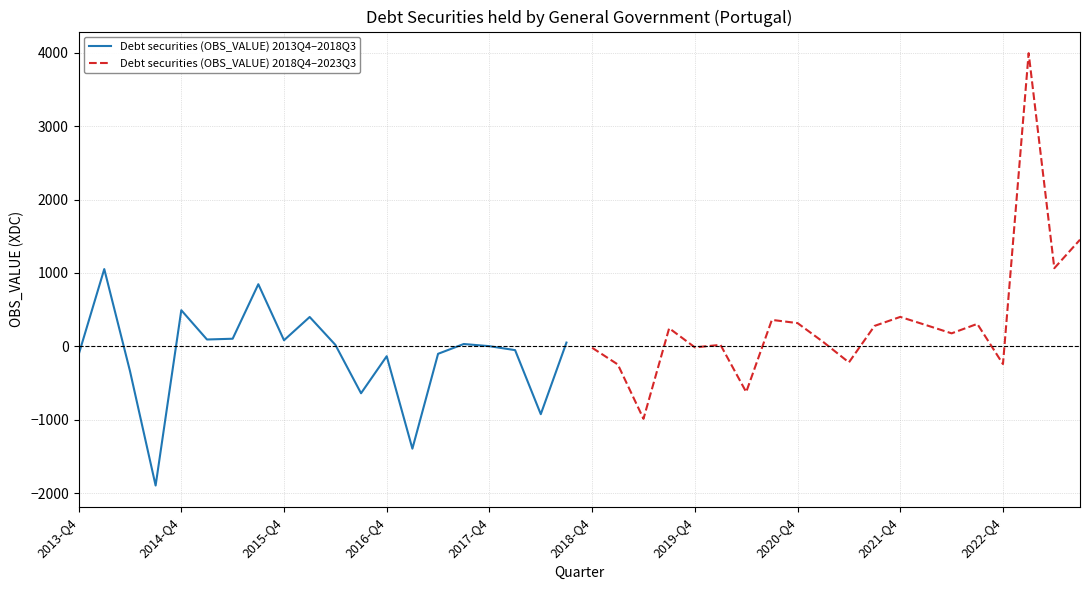

What is the minimum value for Debt securities (OBS_VALUE) 2018Q4–2023Q3?

-987.2